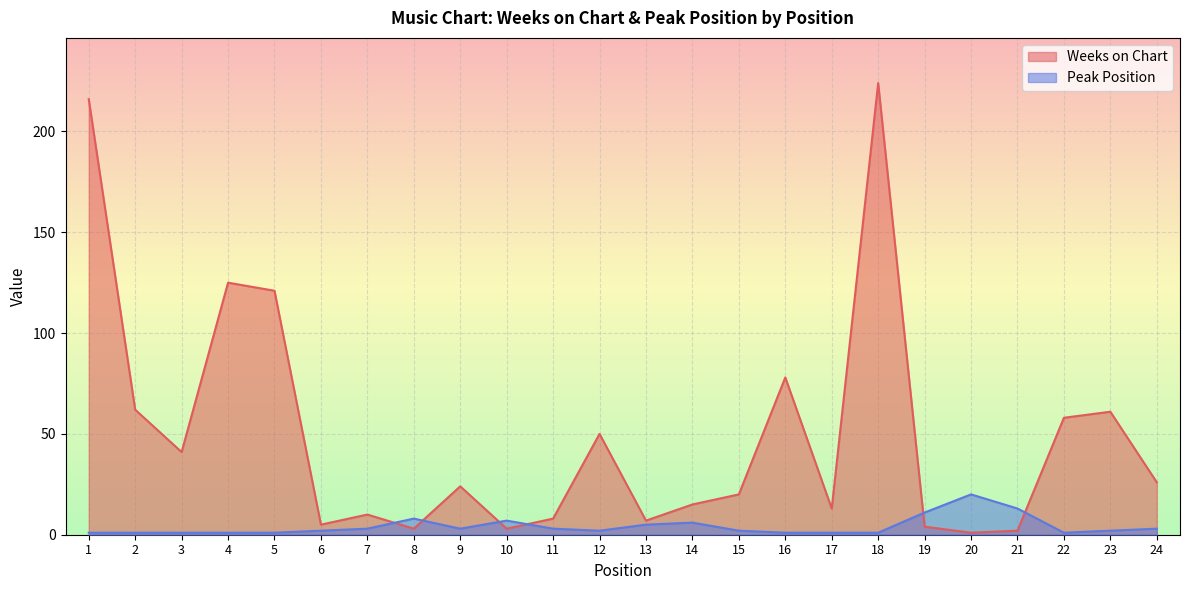

How many lines are shown in the chart?

2